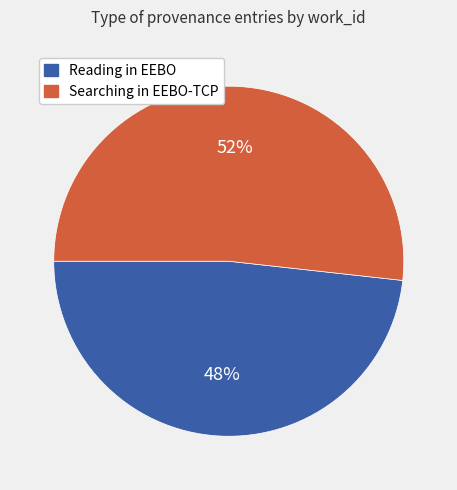

What is the smallest slice in the pie chart?

Reading in EEBO